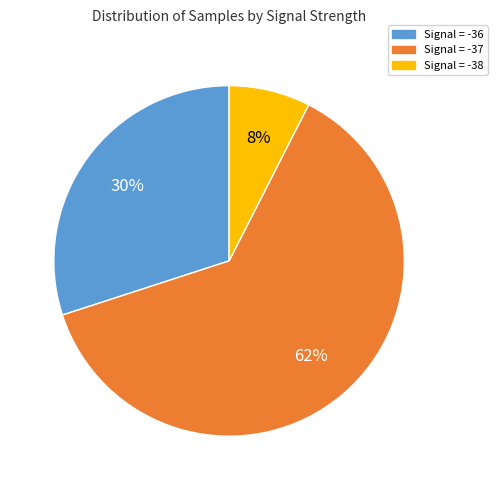

To the nearest percent, what is the average slice percentage?

33%